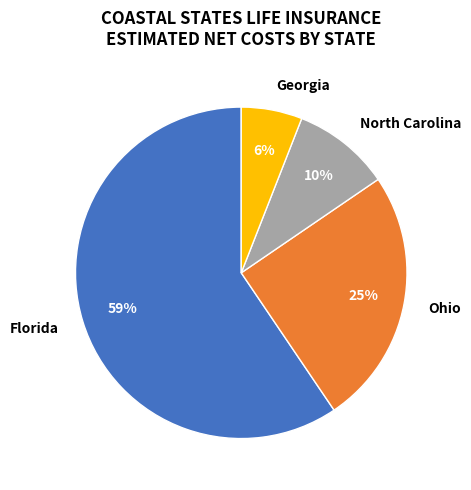

Rank the categories by value from highest to lowest.

Florida, Ohio, North Carolina, Georgia